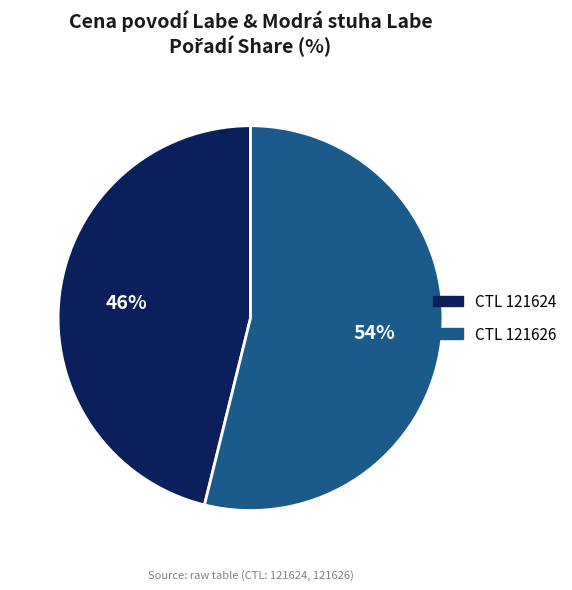

To the nearest percent, what is the difference between the largest and smallest slice percentages?

8%